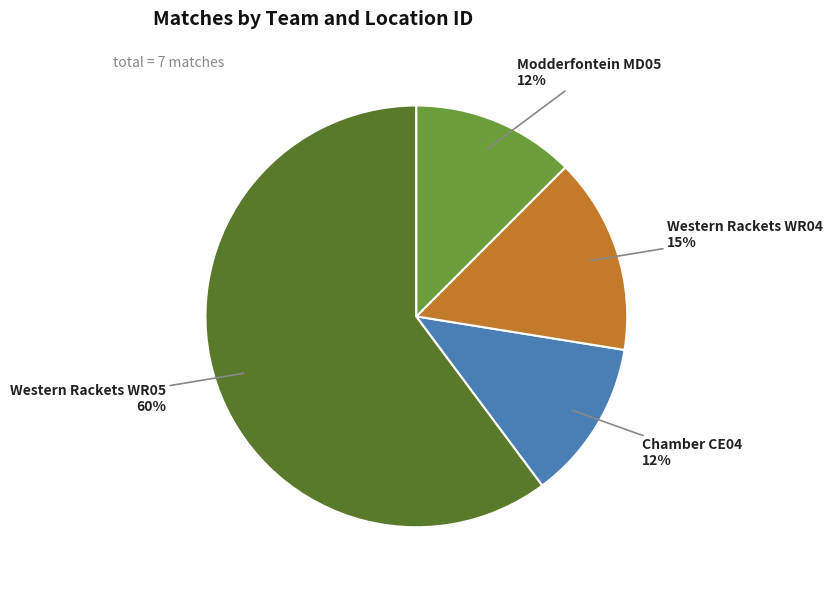

To the nearest percent, what portion does Chamber CE04 represent?

12%